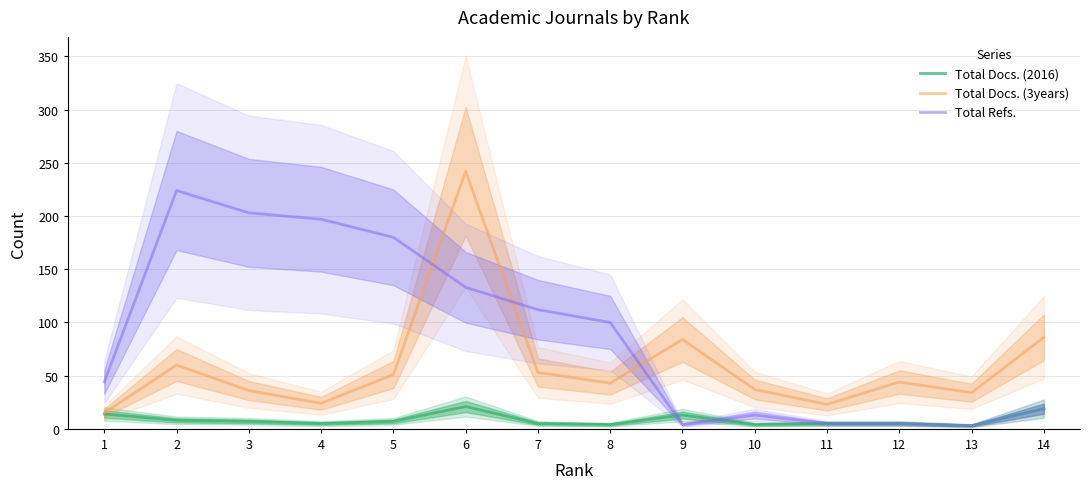

How many times do Total Refs. and Total Docs. (3years) cross each other?

3